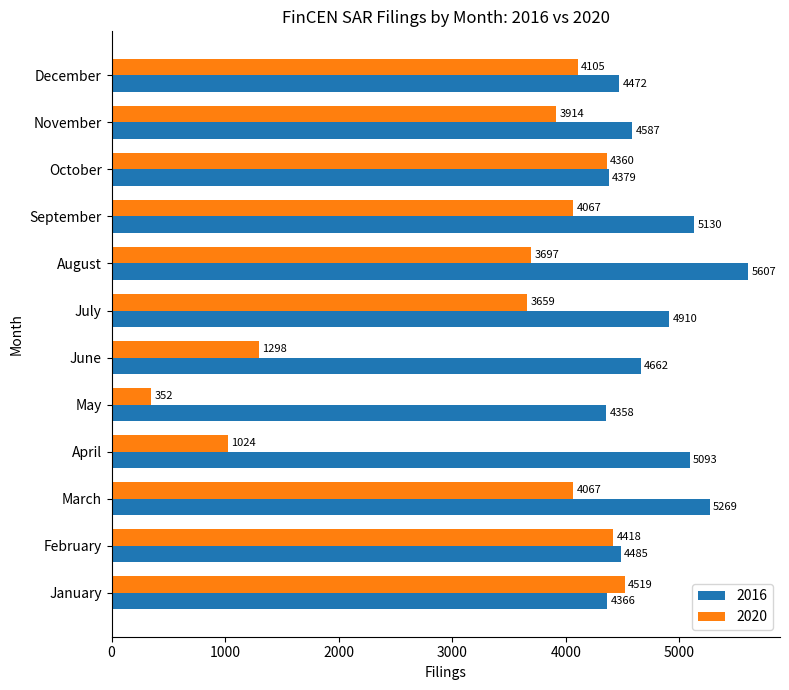

Which category has the highest value in the 2016 series?

August